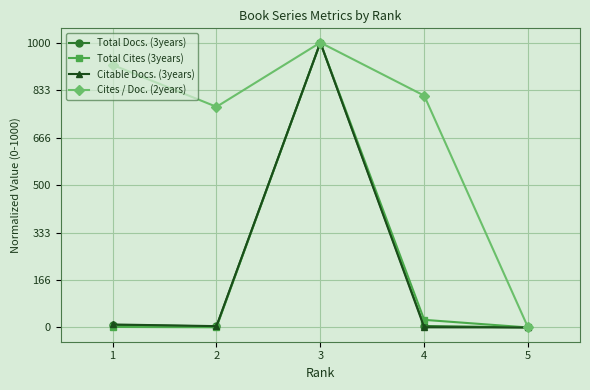

What is the sum of the Citable Docs. (3years) values at 1 and 4?

11.1